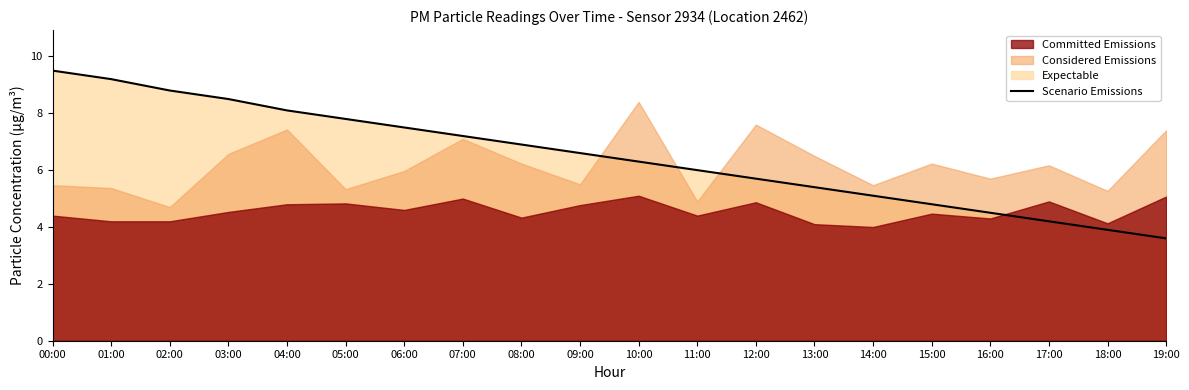

What is the change in value from 02:00 to 05:00?

-1.0